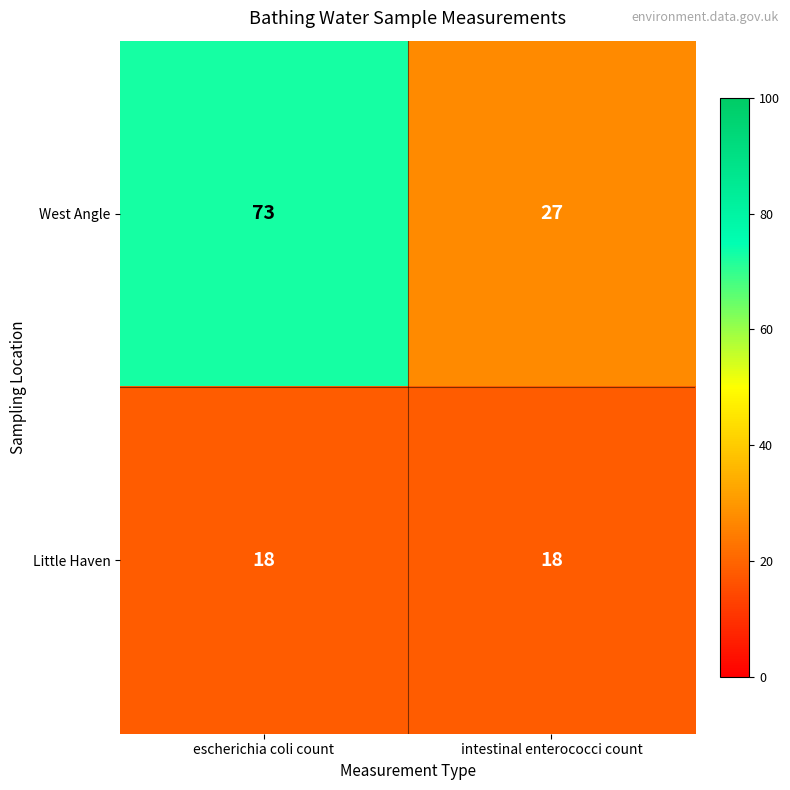

What is the greatest value displayed?

73